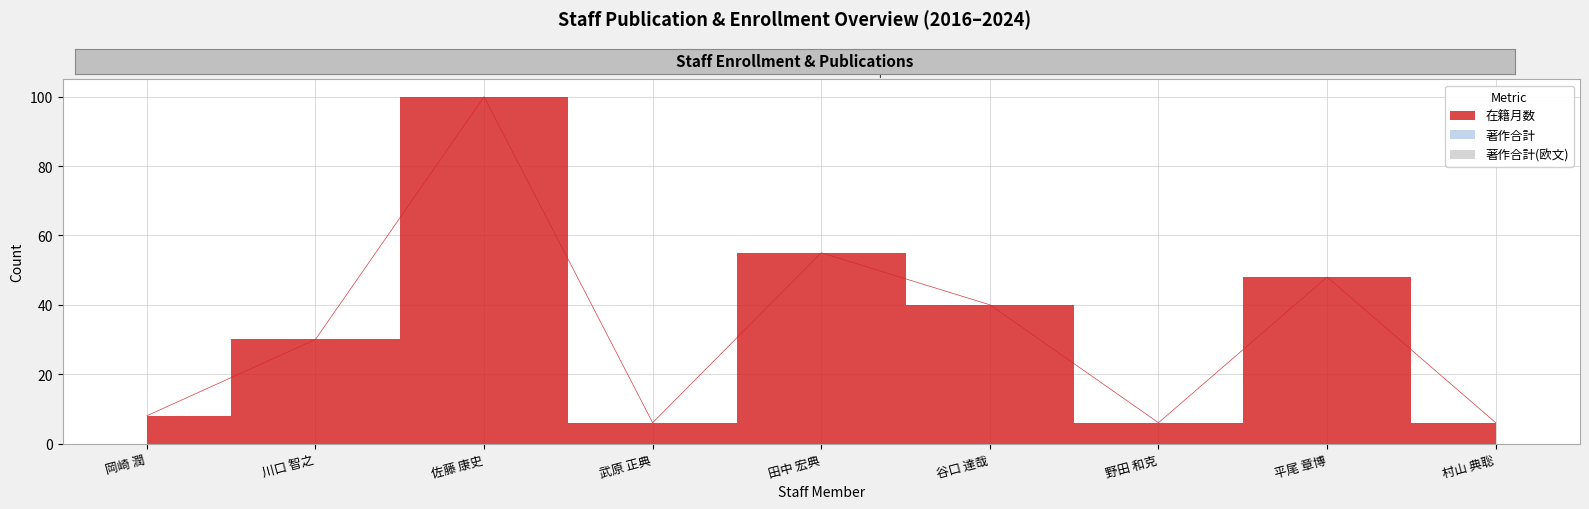

True or false: 著作合計 and 著作合計(欧文) intersect in this chart.

False